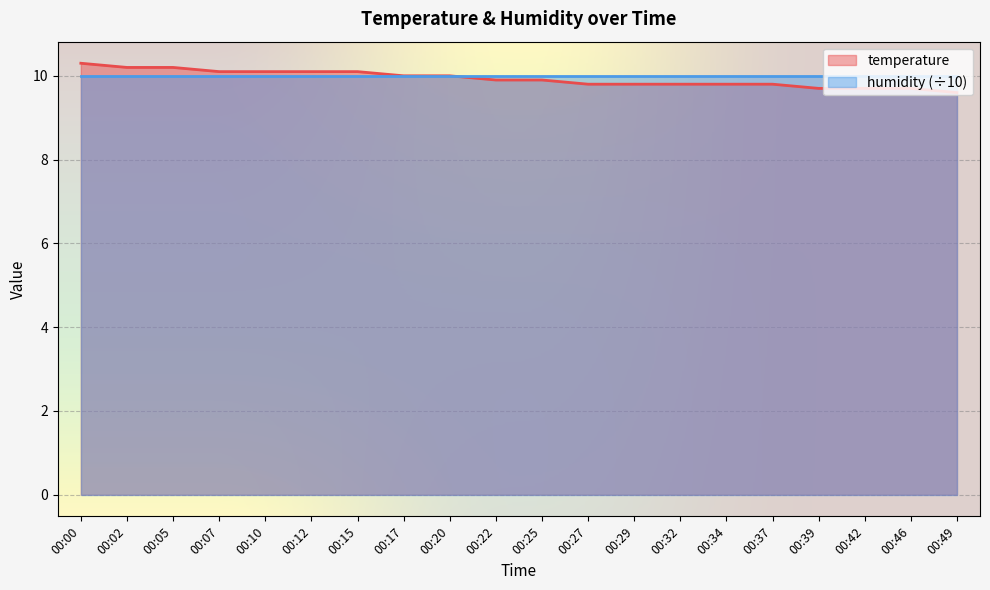

True or false: the data shows 15.2 at 00:42.

False